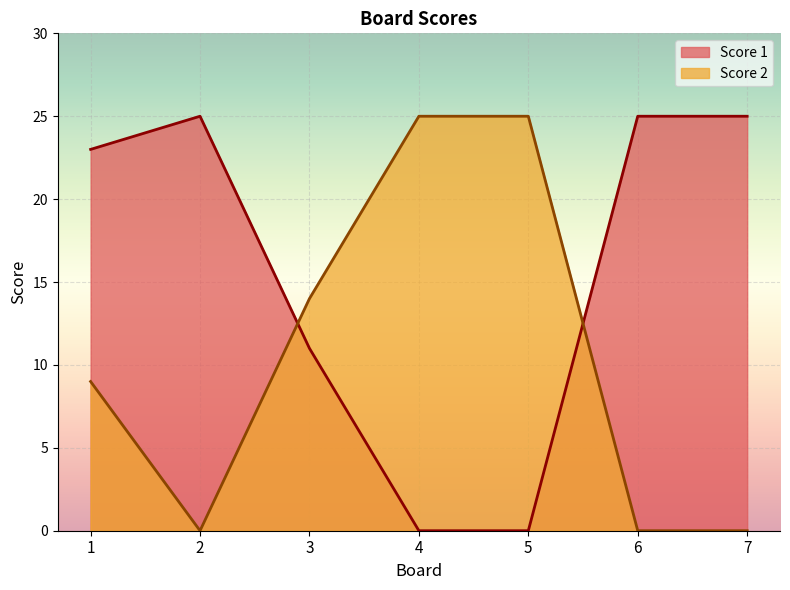

True or false: Score 2 and Score 1 intersect in this chart.

True